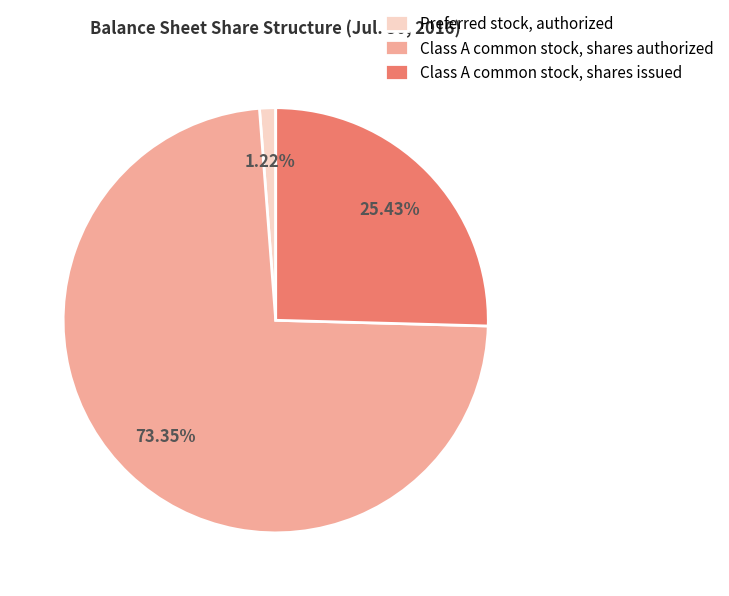

What percentage is the Class A common stock, shares authorized slice, to the nearest percent?

73%